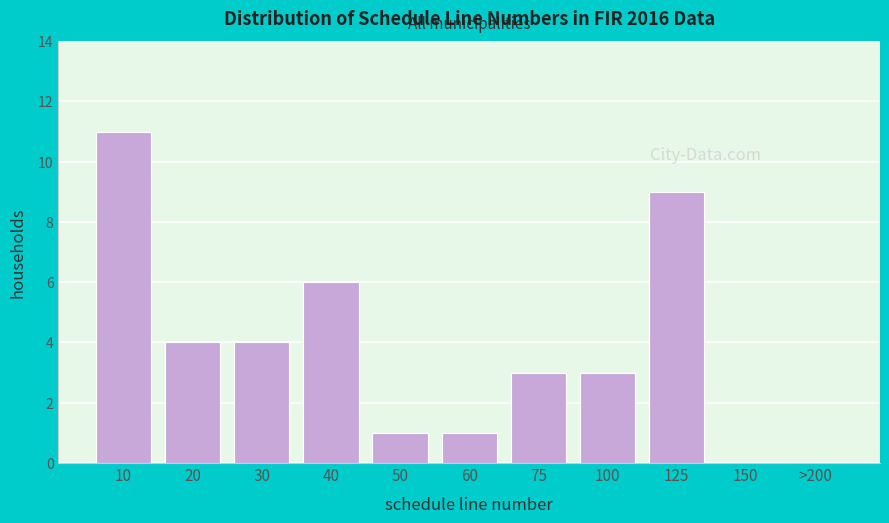

Reading right to left, list all the values displayed in this chart.

>200=0	150=0	125=9	100=3	75=3	60=1	50=1	40=6	30=4	20=4	10=11